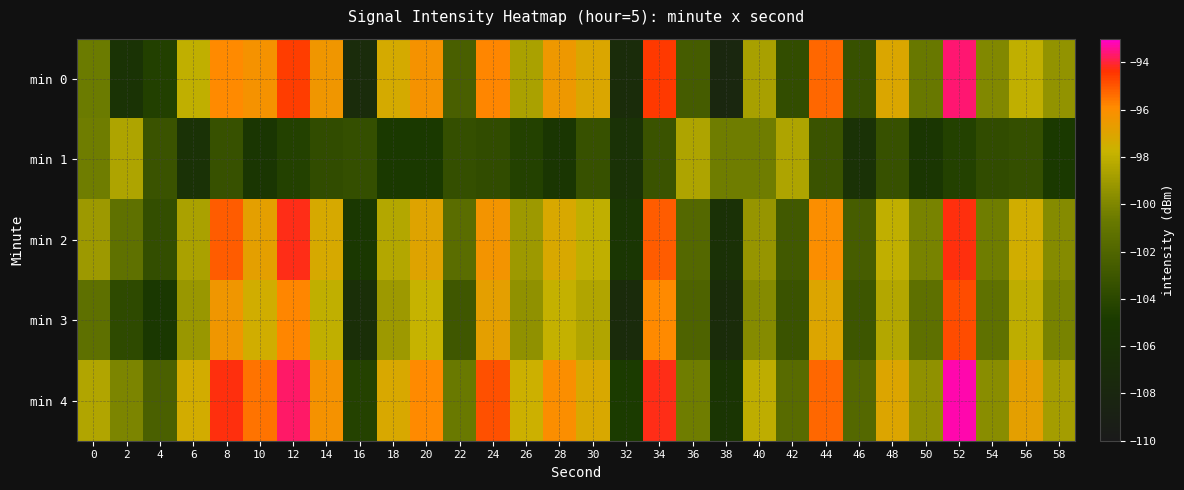

What is the total value across all series at 36?

-505.6